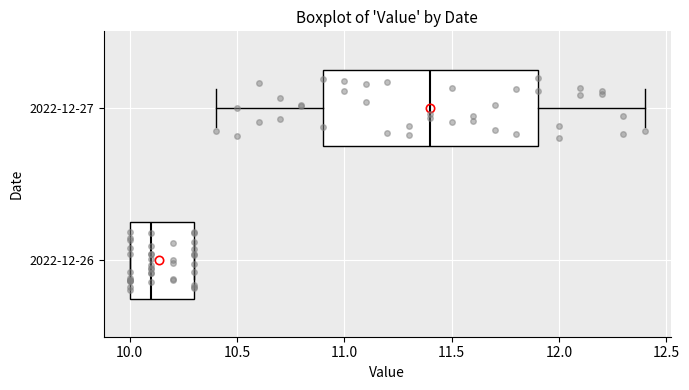

Which box's median line is the furthest to the right?

2022-12-27